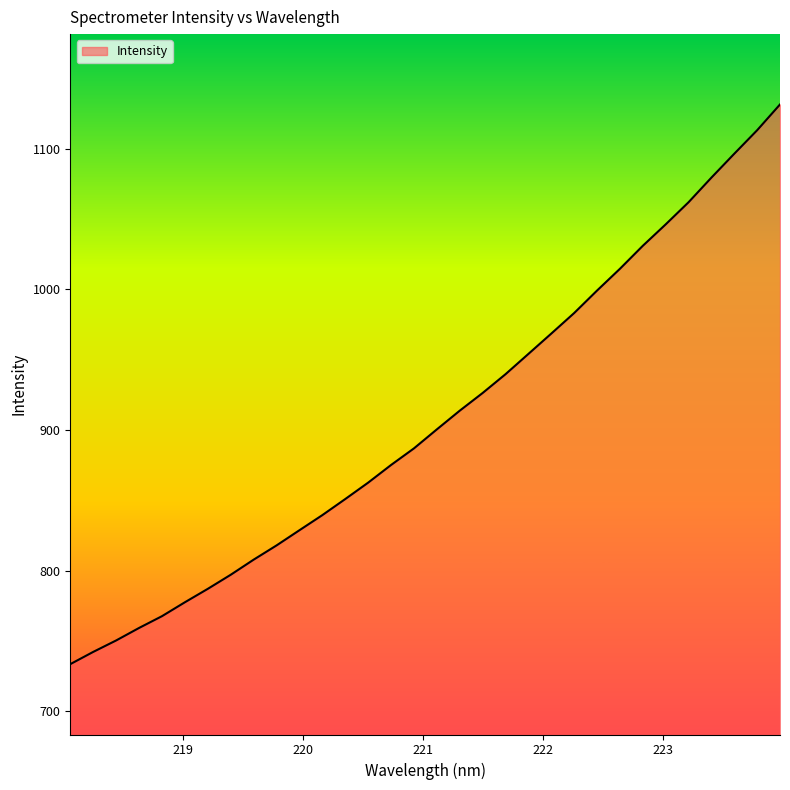

What is the maximum value shown in the chart?

1131.3